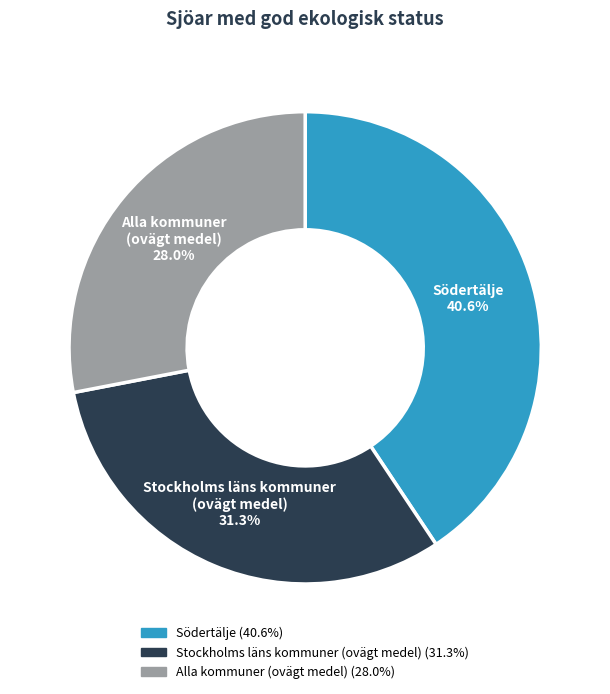

Does any single category account for the majority?

No